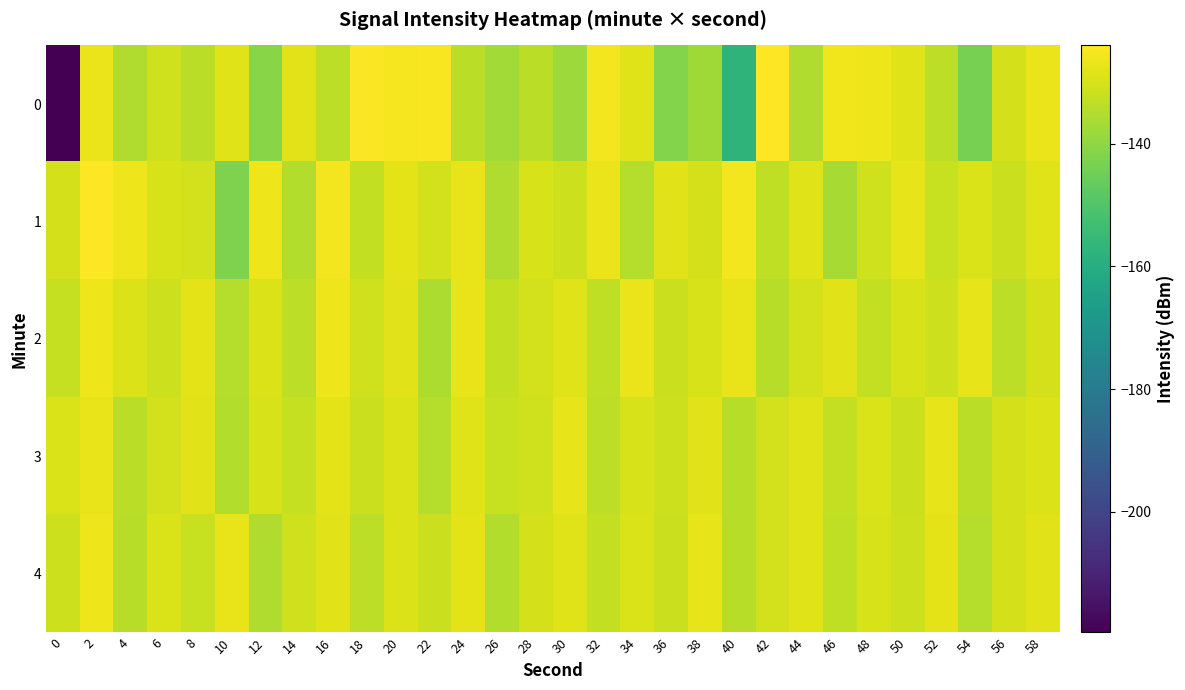

How many series are shown in this chart?

5